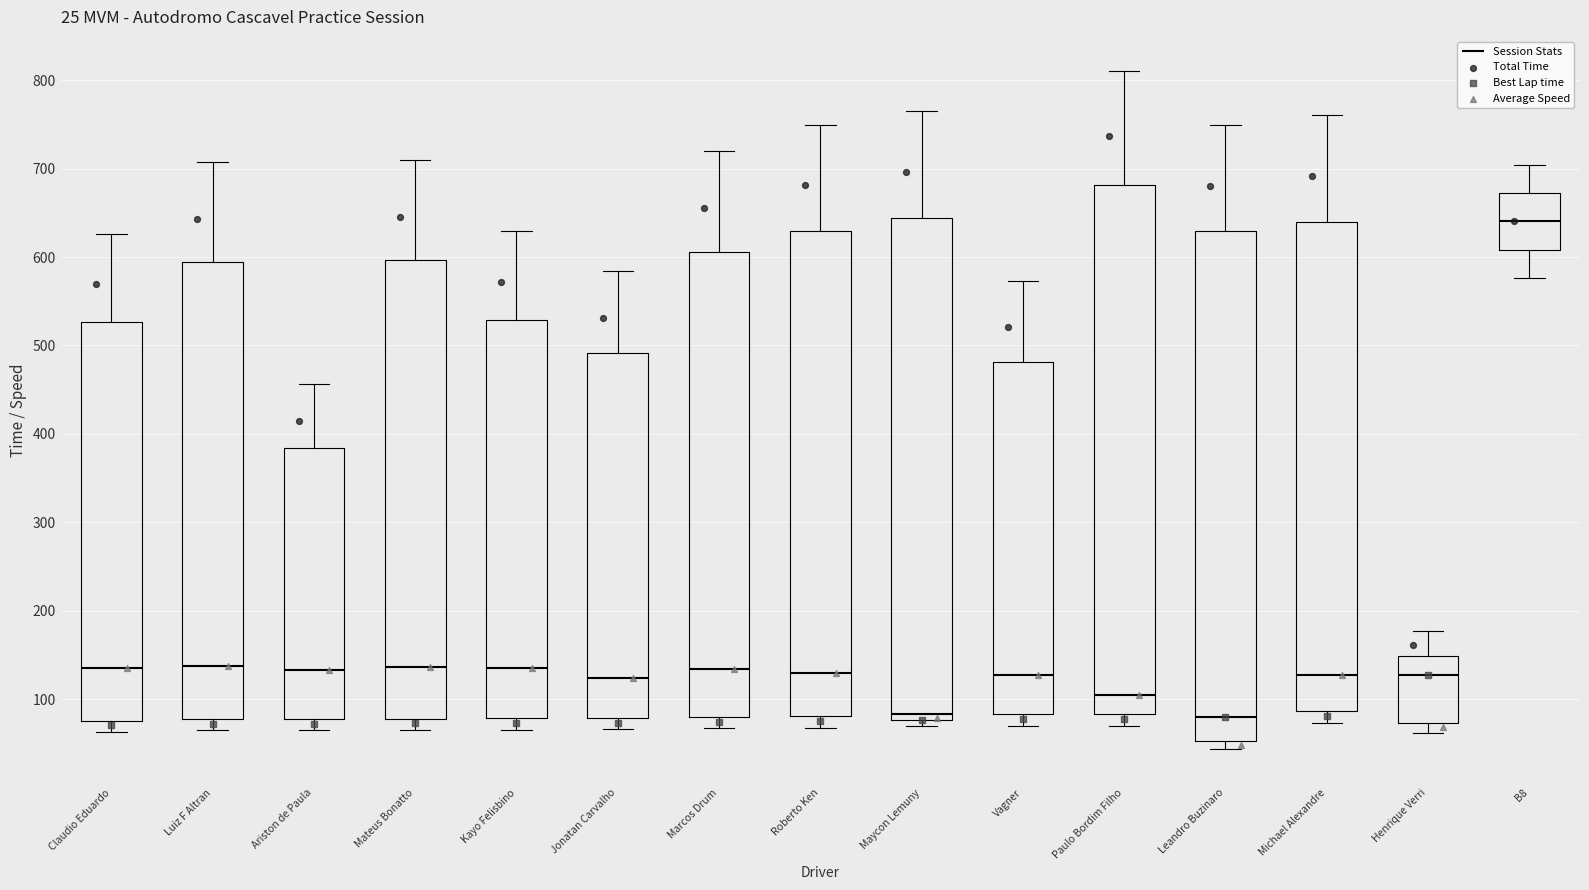

Which box's median line is the highest?

B8